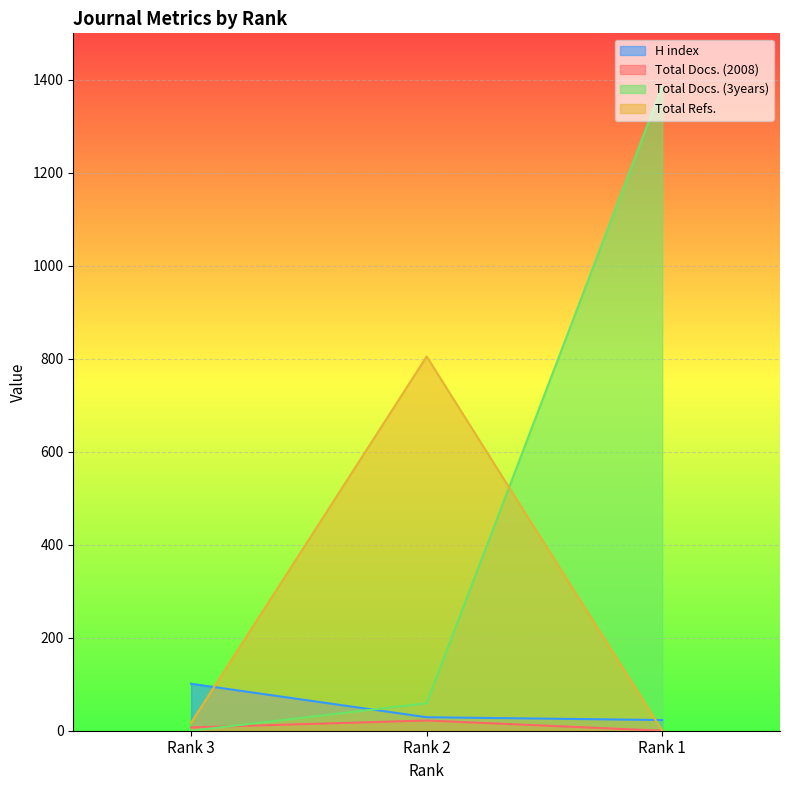

Which category has the lowest value in the H index series?

Rank 1